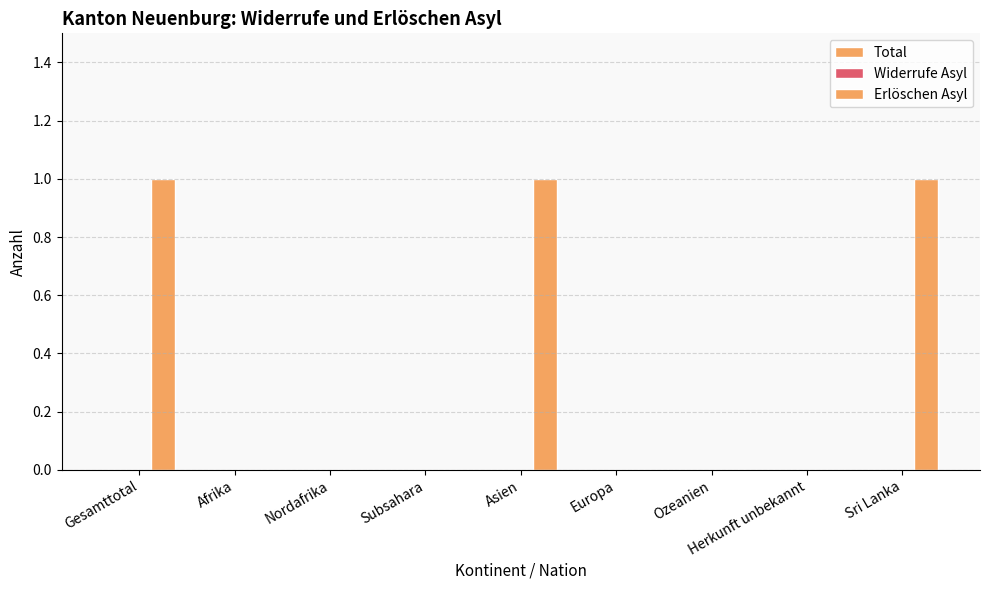

What position from the right is Sri Lanka?

1